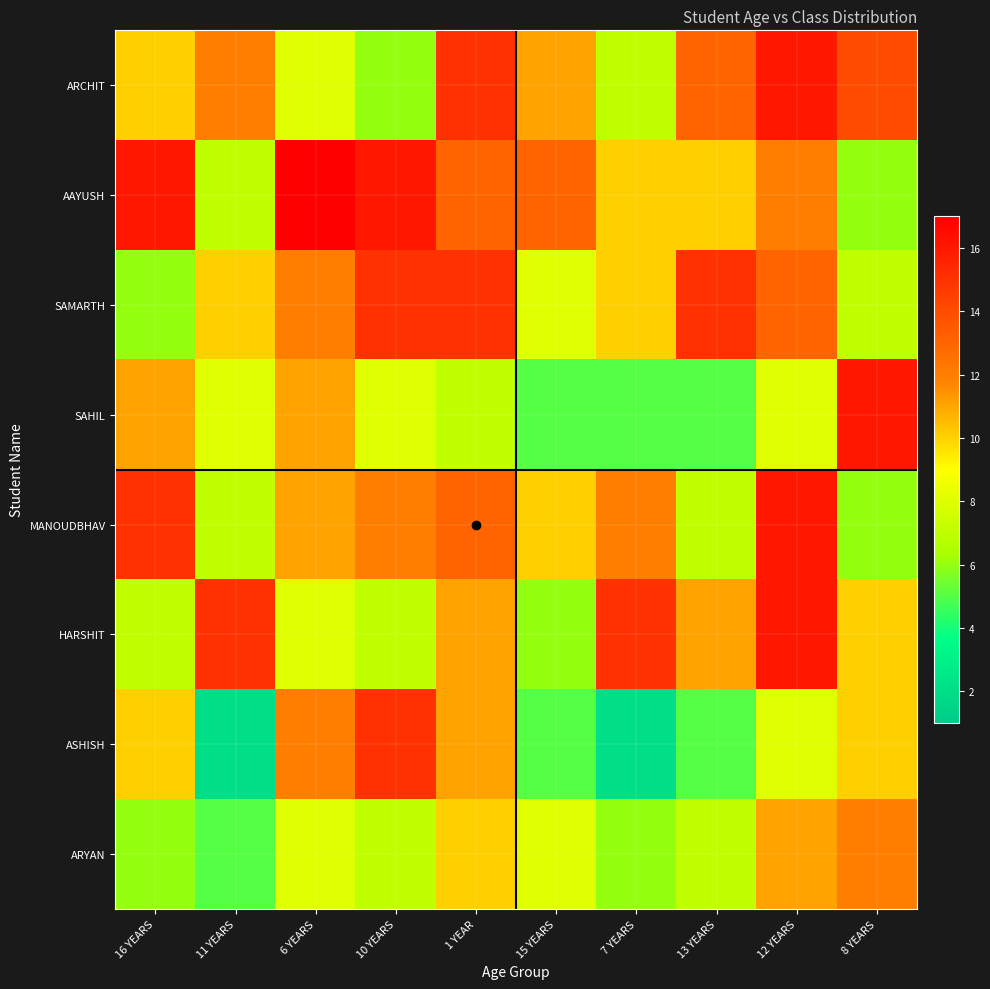

Which series has the largest range (max minus min)?

ASHISH